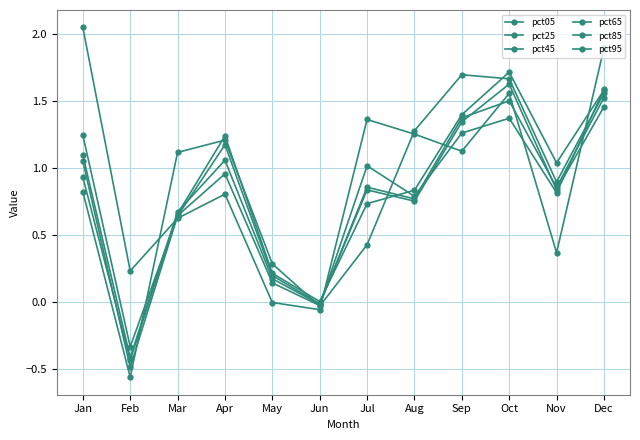

Reading right to left, list all the values displayed in this chart.

pct05: 1.9	0.4	1.6	1.1	1.3	1.4	-0.1	-0.0	0.8	0.6	0.2	2.0
pct25: 1.6	0.8	1.4	1.3	0.8	1.0	-0.0	0.1	1.0	0.6	-0.3	1.2
pct45: 1.5	0.9	1.5	1.4	0.8	0.9	-0.0	0.2	1.1	0.7	-0.4	1.1
pct65: 1.5	0.8	1.6	1.3	0.8	0.8	-0.0	0.2	1.2	0.6	-0.5	1.1
pct85: 1.6	1.0	1.7	1.4	0.8	0.7	0.0	0.2	1.2	0.7	-0.4	0.9
pct95: 1.6	0.9	1.7	1.7	1.3	0.4	-0.0	0.3	1.2	1.1	-0.6	0.8